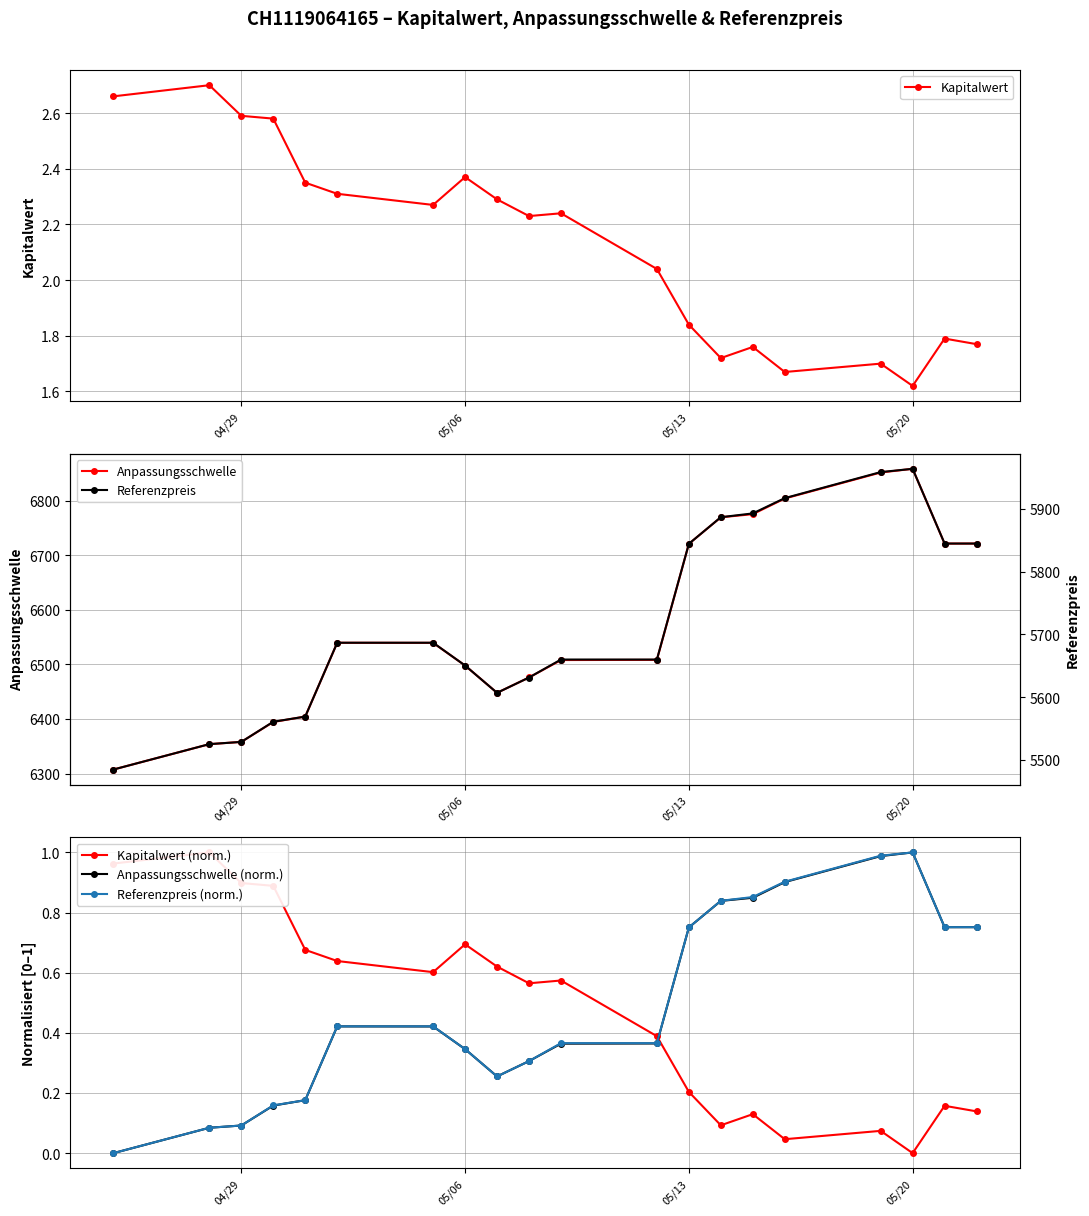

What is the maximum value for Referenzpreis (norm.)?

1.0